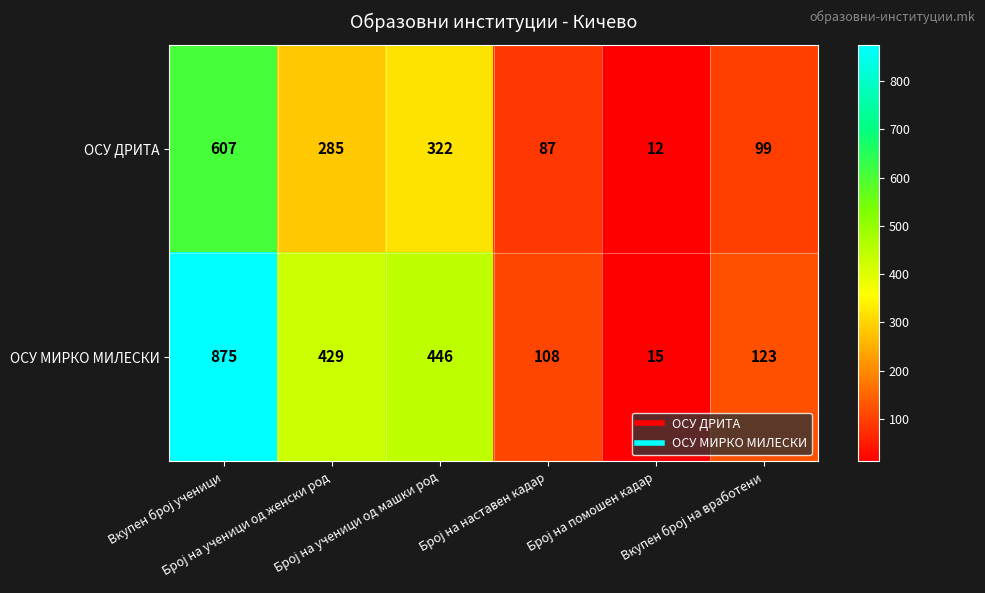

What is the greatest value displayed?

875